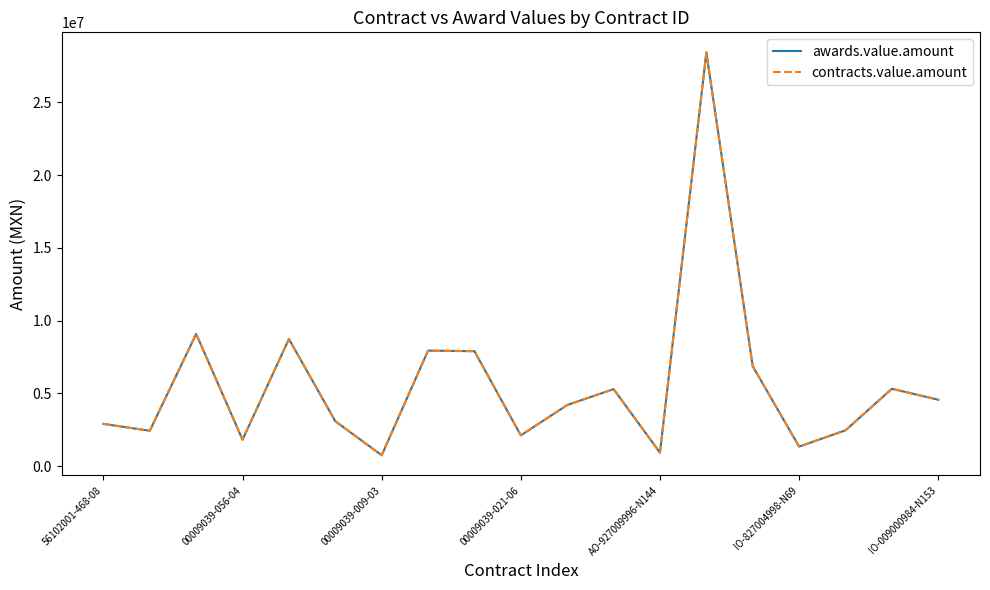

True or false: awards.value.amount and contracts.value.amount intersect in this chart.

False